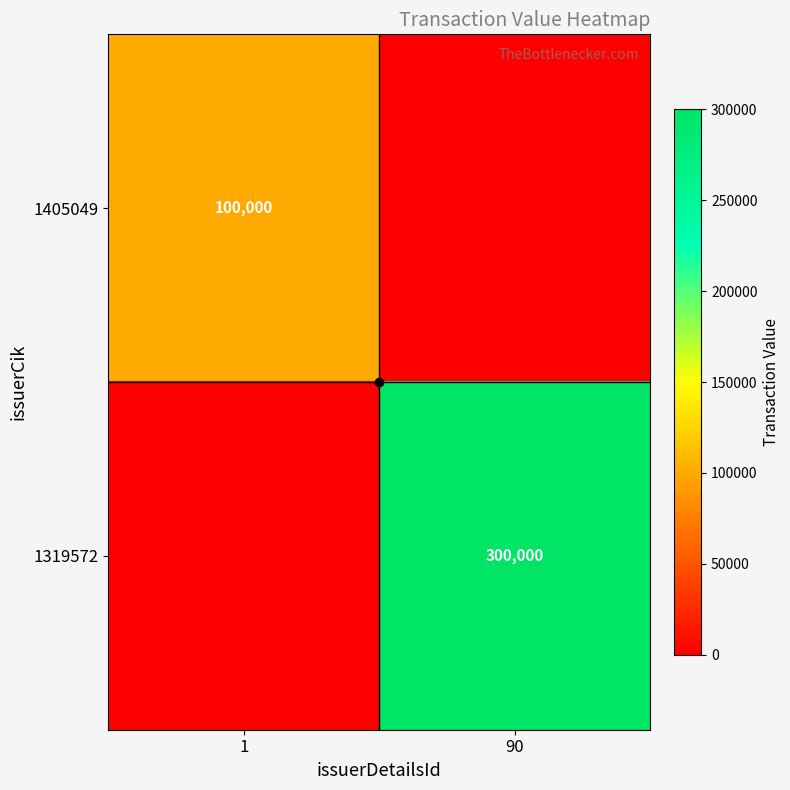

The 1319572 series shows 0 at 1. True or false?

True